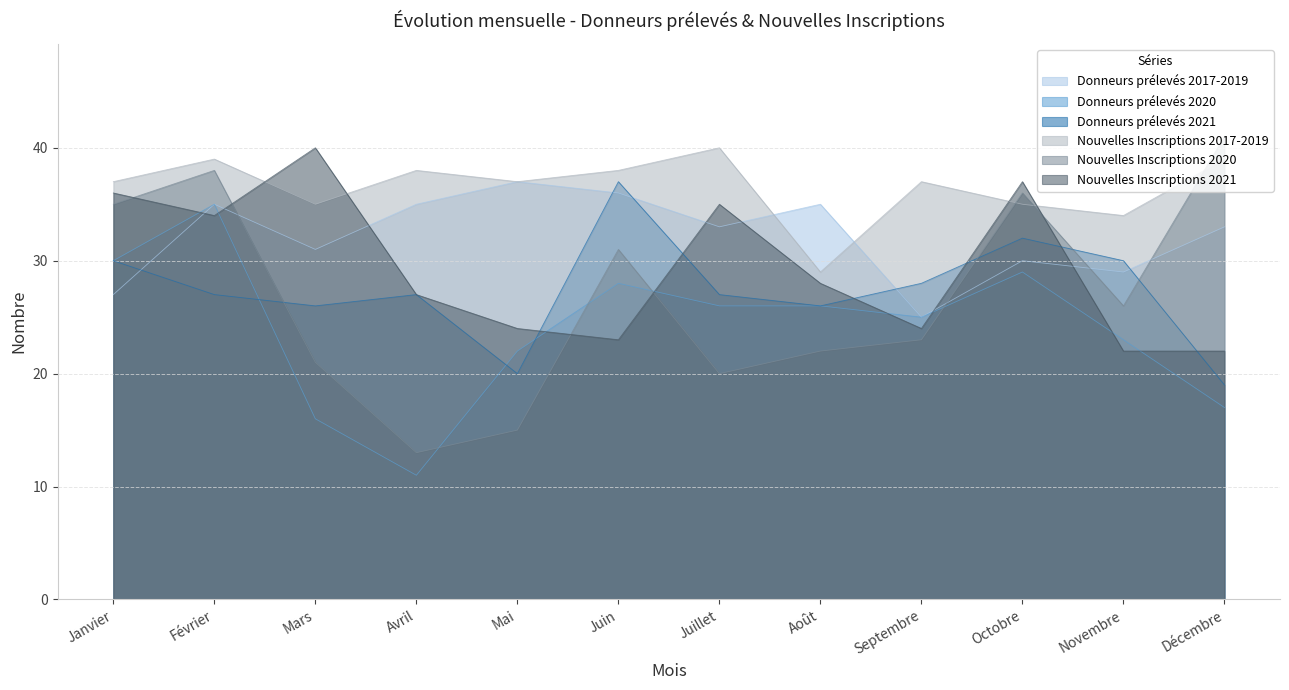

Is the value of Donneurs prélevés 2021 at Décembre greater than the value of Nouvelles Inscriptions 2017-2019 at Novembre?

No